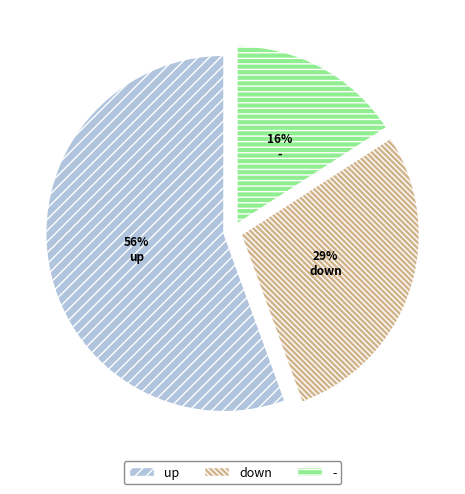

Do - and down together represent more than half of the pie?

No